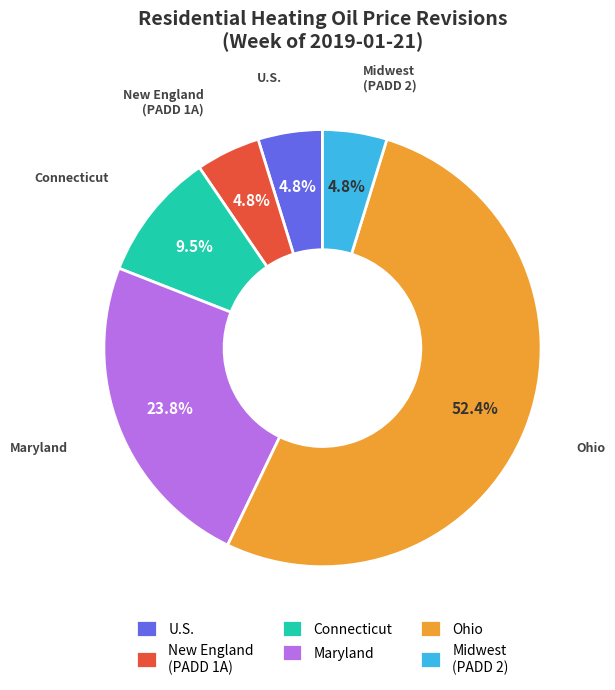

Is there any slice that represents more than half of the pie?

Yes